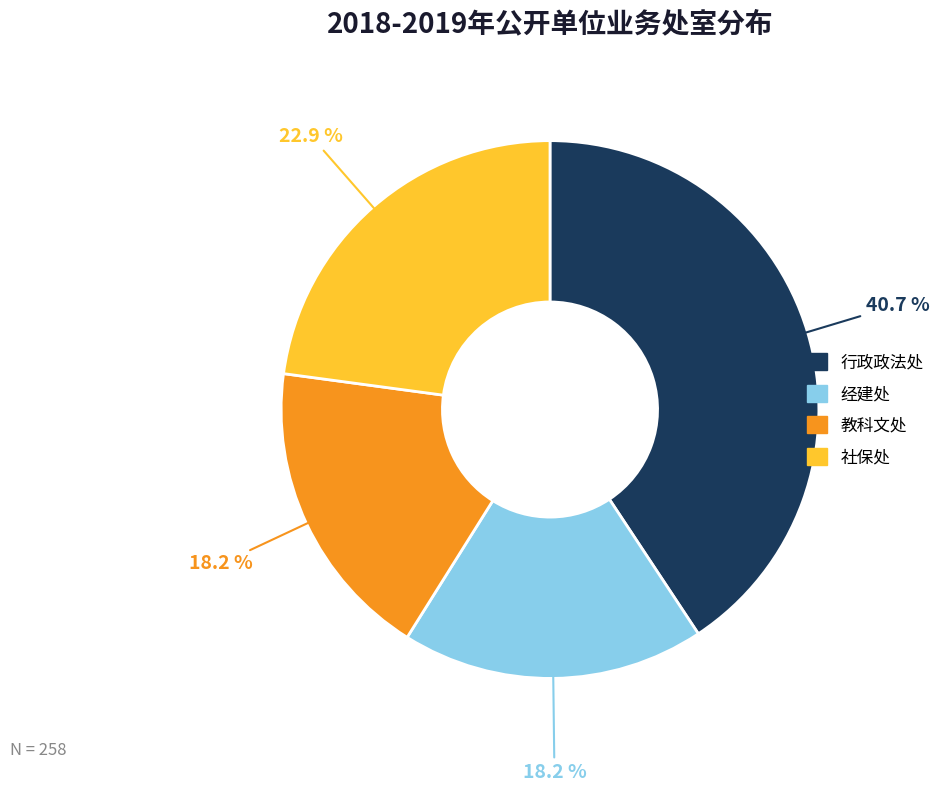

What is the ratio of the value at 行政政法处 to the value at 社保处?

1.8